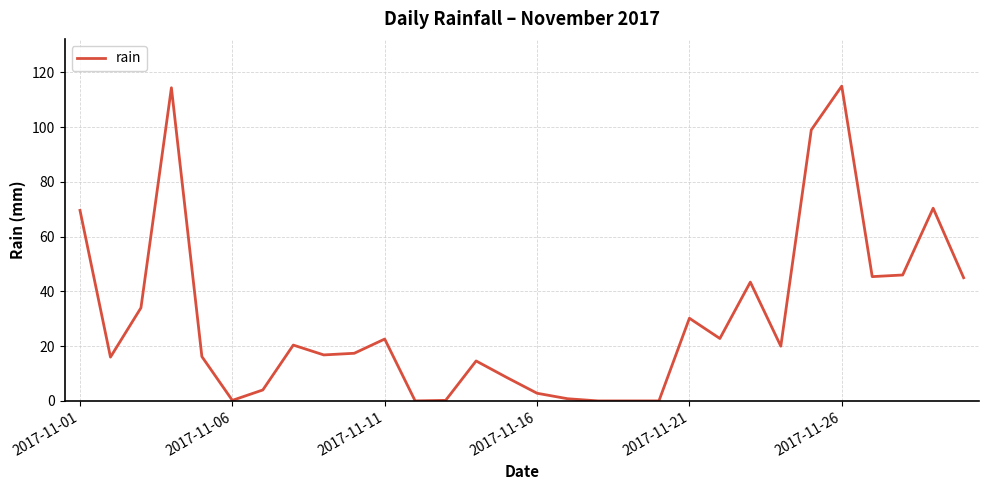

What is the greatest value displayed?

115.0